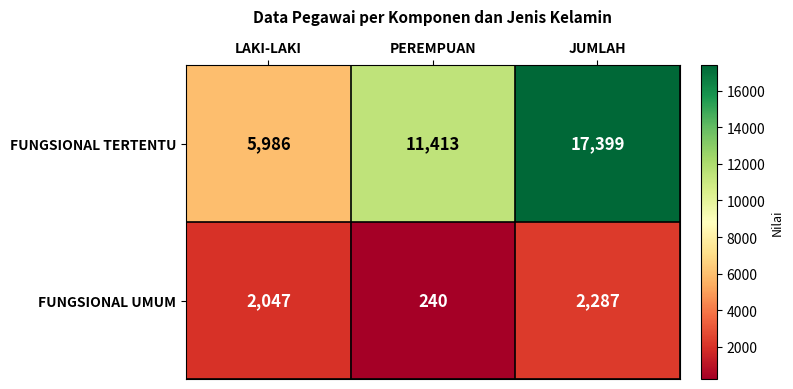

Which series changed the most between PEREMPUAN and JUMLAH?

FUNGSIONAL TERTENTU